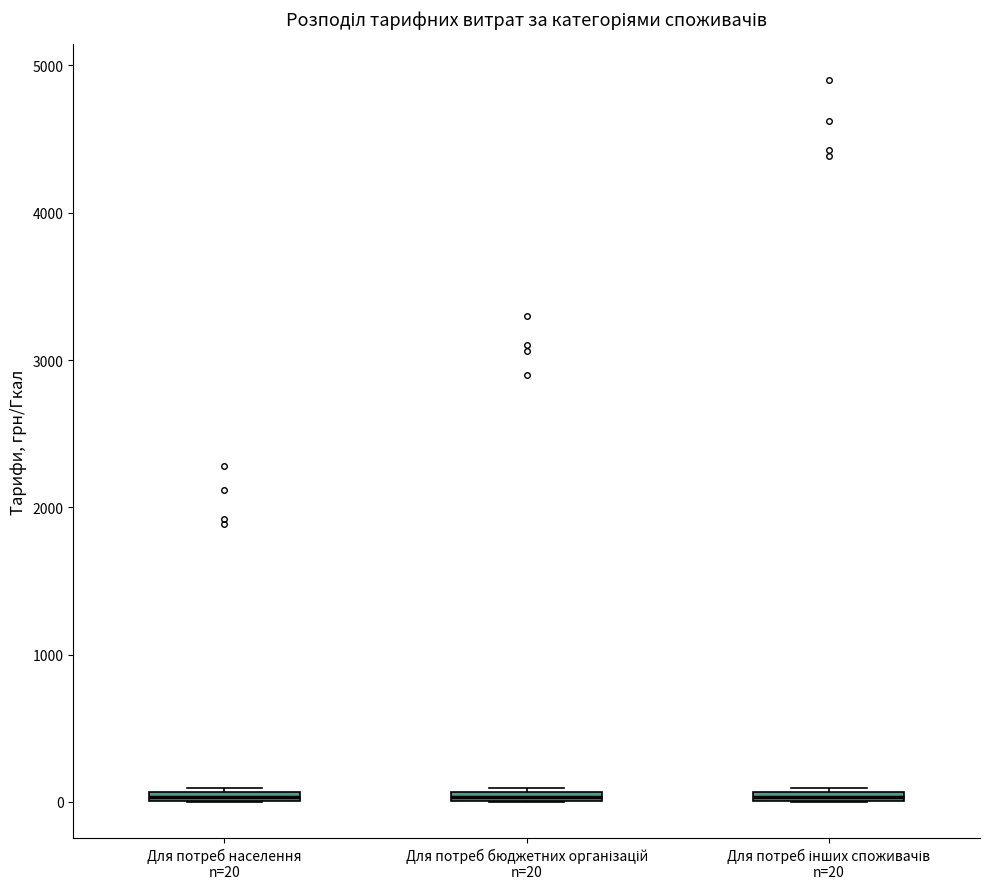

Where is the upper edge of the box for Для потреб населення n=20 on the y-axis? The values are not printed on the chart, so give them approximately, as read against the axis.

100